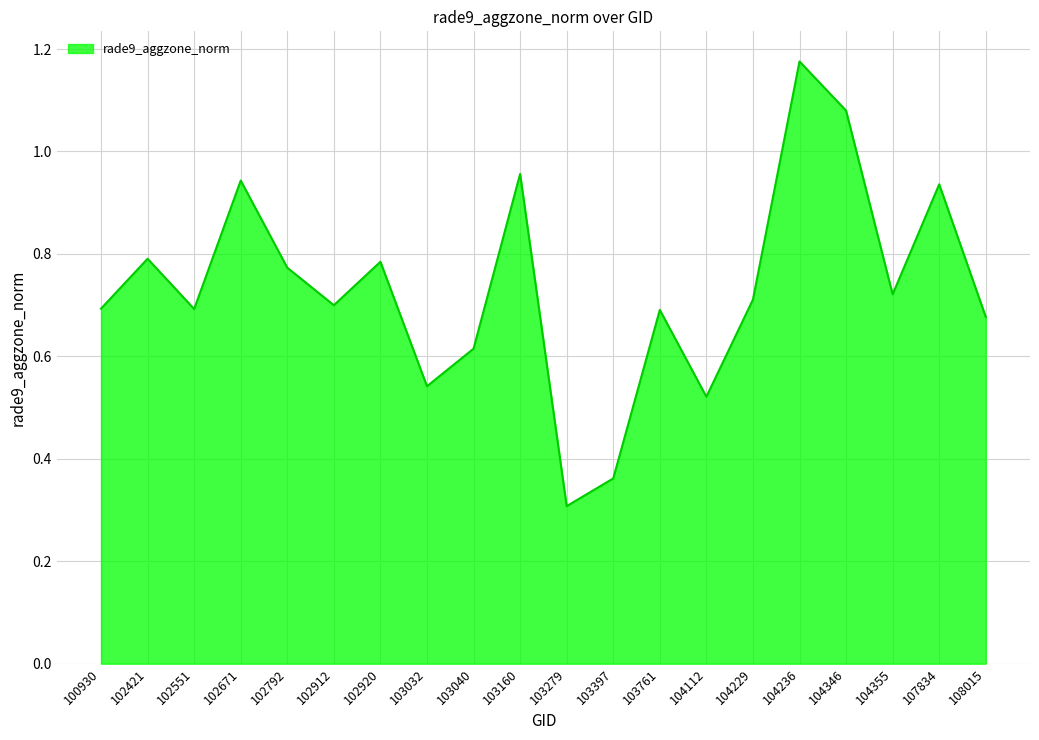

At which label is the value closest to 0?

103279